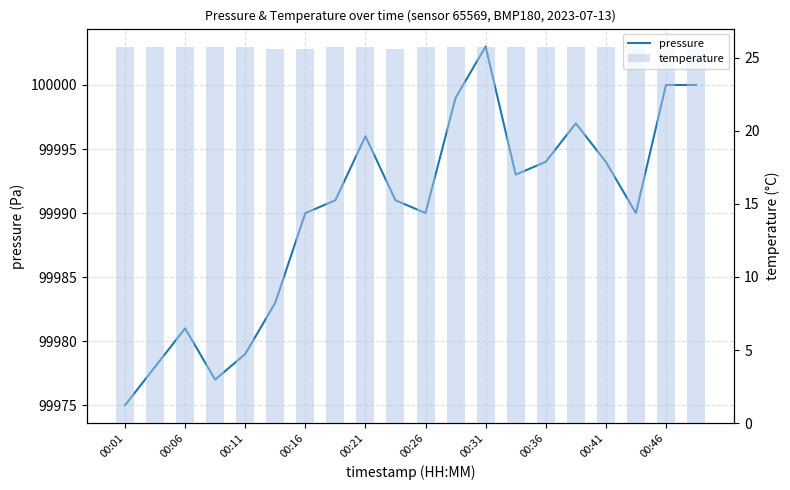

What is the maximum value for temperature?

25.7